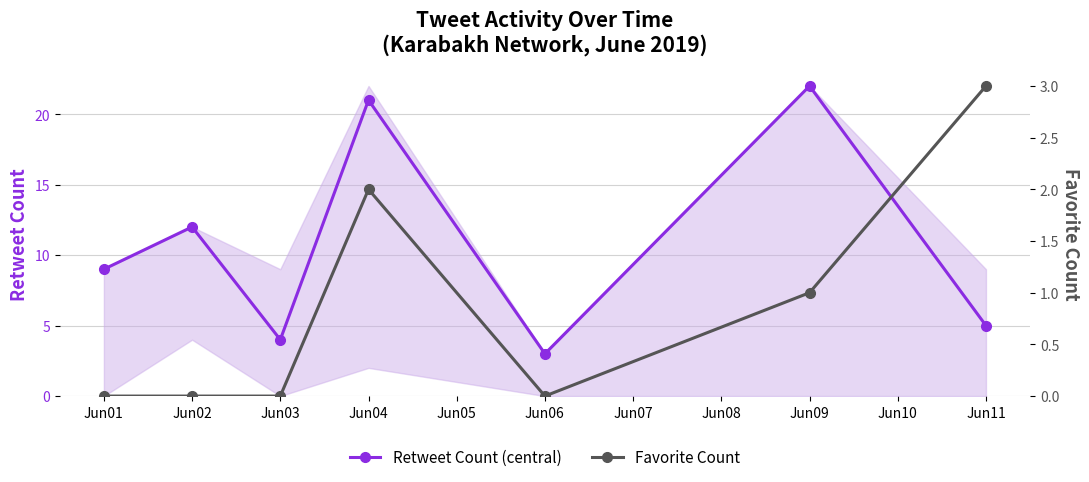

The value of Retweet Count (central) at Jun06 is 5. True or false?

False